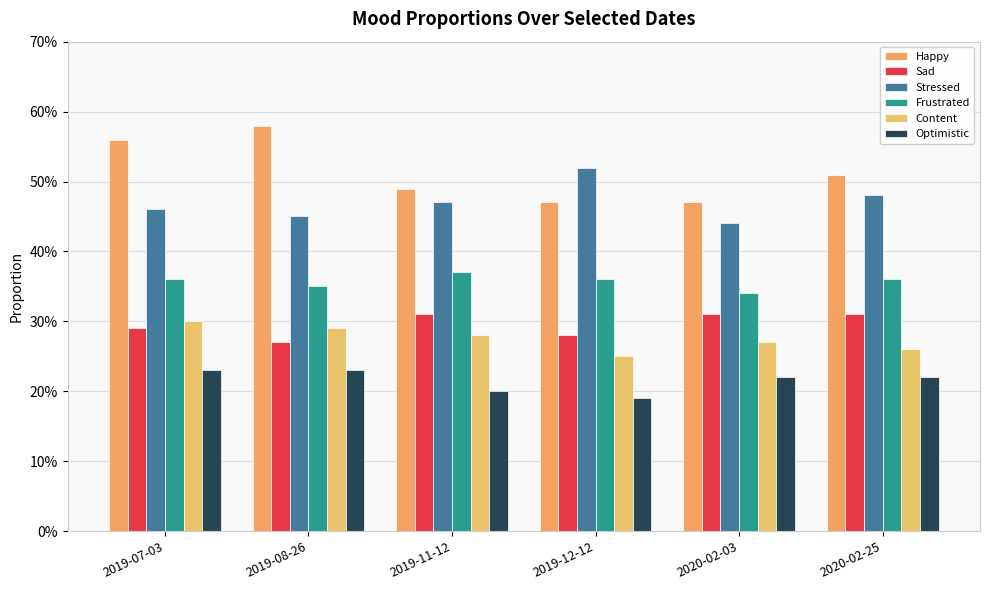

Are the bars horizontal?

No